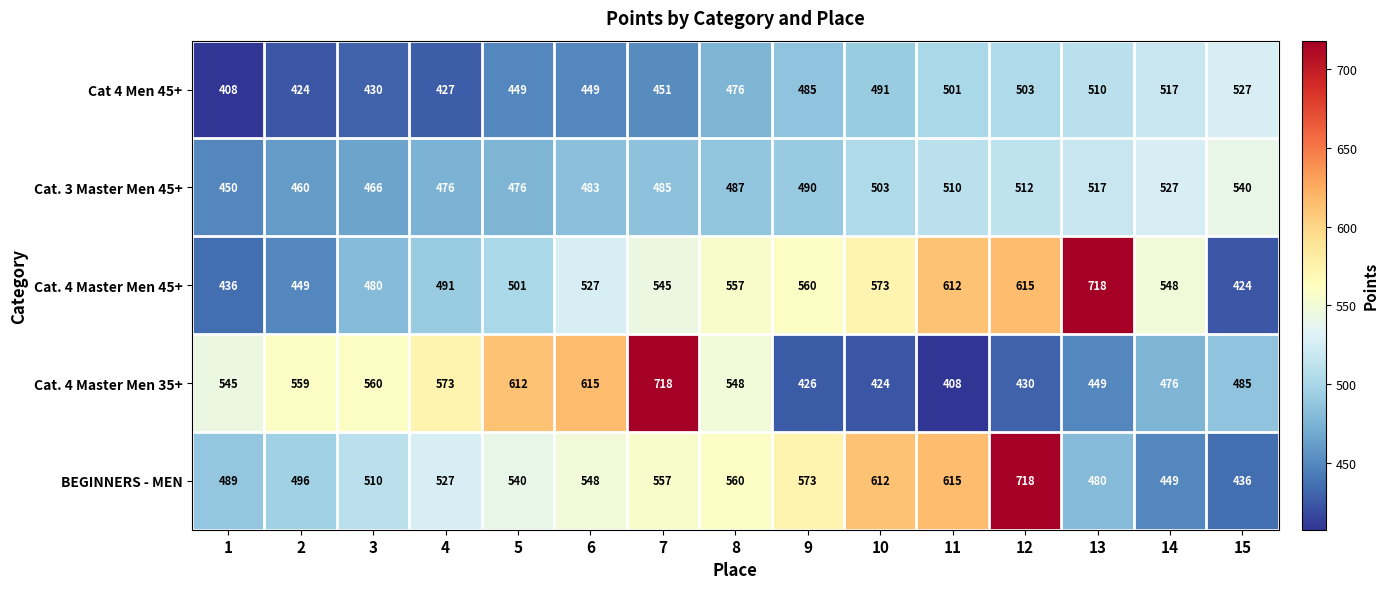

What is the maximum value for Cat. 4 Master Men 35+?

718